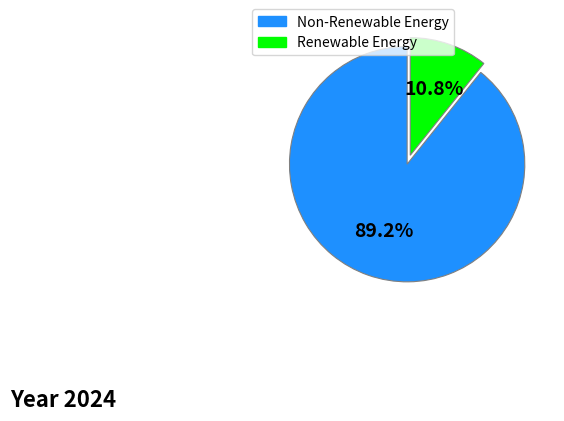

Is there a majority slice in this chart?

Yes